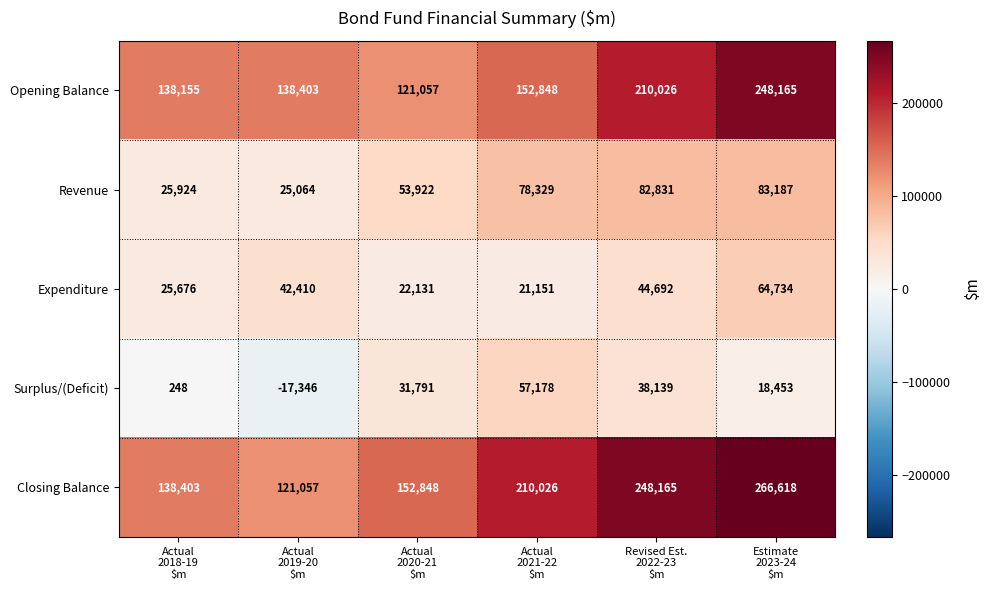

What is the difference between the maximum and minimum values in the Surplus/(Deficit) series?

74524